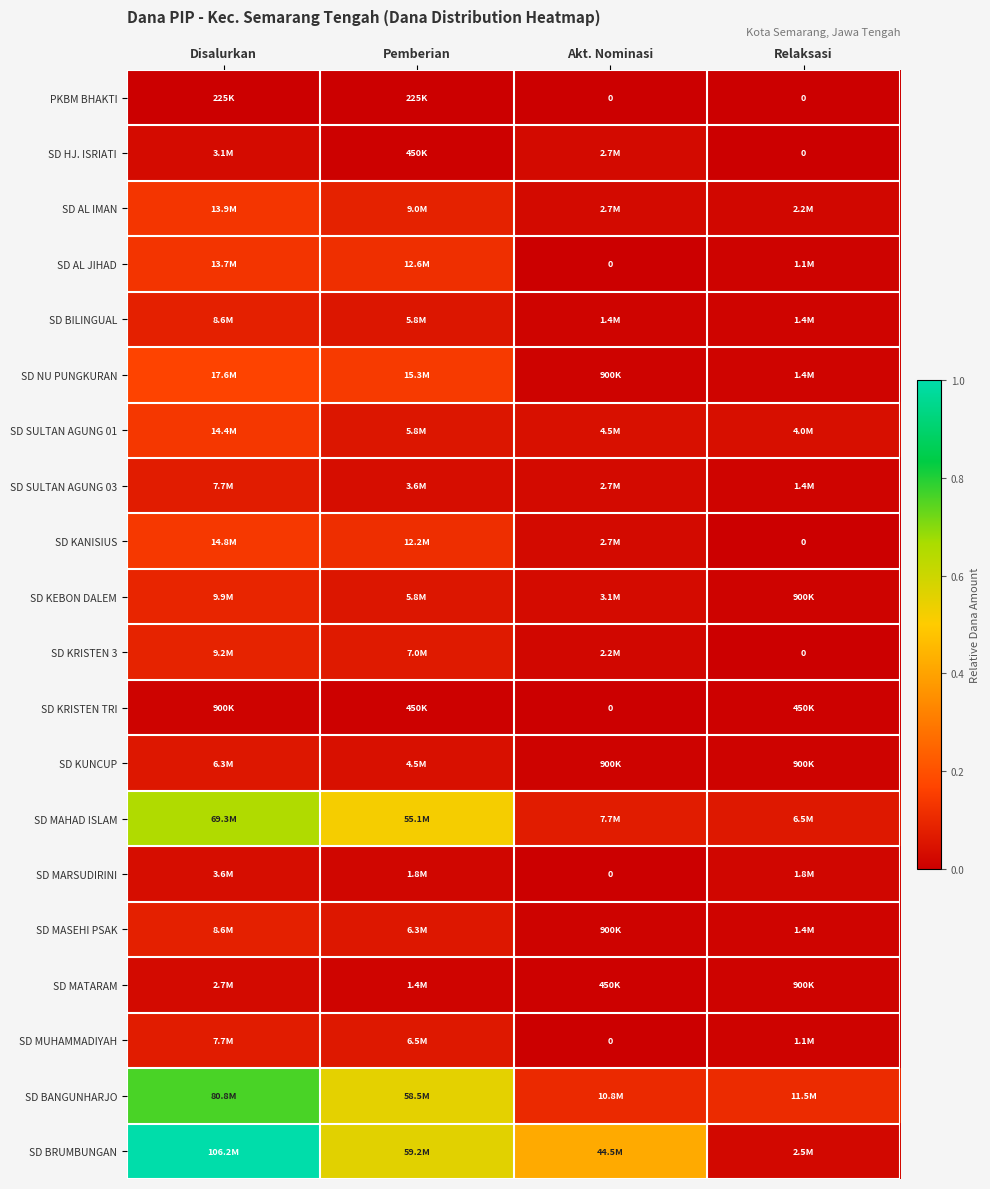

Which category has the highest value across all series?

Disalurkan